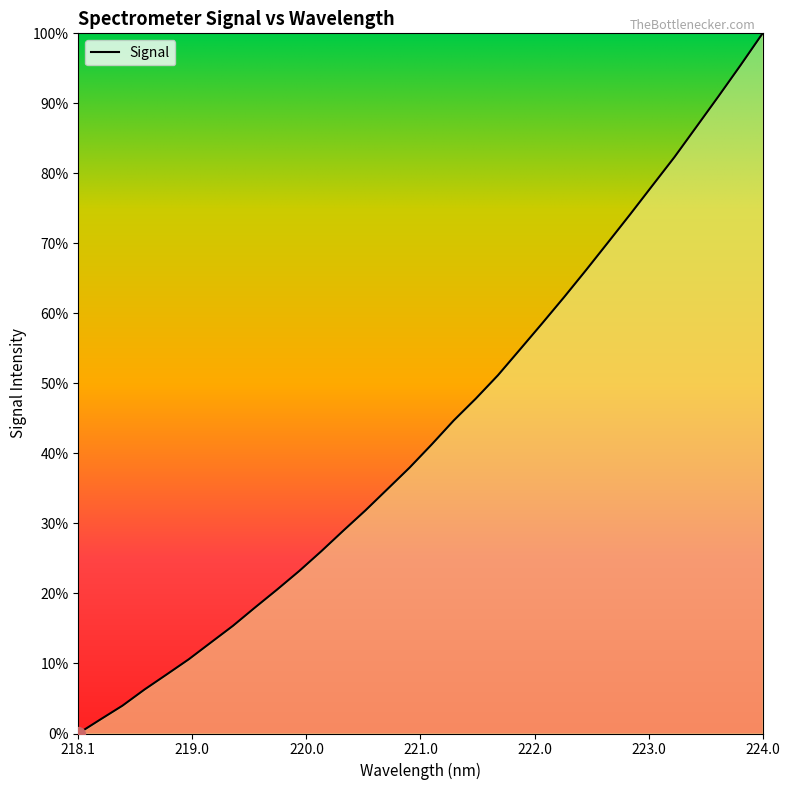

Does the chart display data point markers on the line(s)?

No